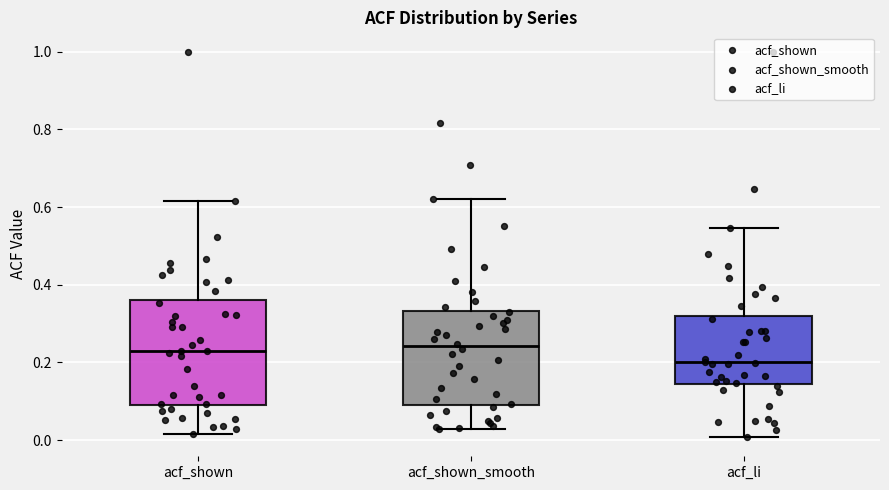

Reading left to right, read every box against the y-axis: the position of its median line, the range the box covers, and the ends of its whiskers. The values are not printed on the chart, so give them approximately, as read against the axis.

acf_shown: median 0.24, box 0.10 to 0.36, whiskers 0.02 to 0.62
acf_shown_smooth: median 0.24, box 0.10 to 0.34, whiskers 0.02 to 0.62
acf_li: median 0.20, box 0.14 to 0.32, whiskers 0.00 to 0.54